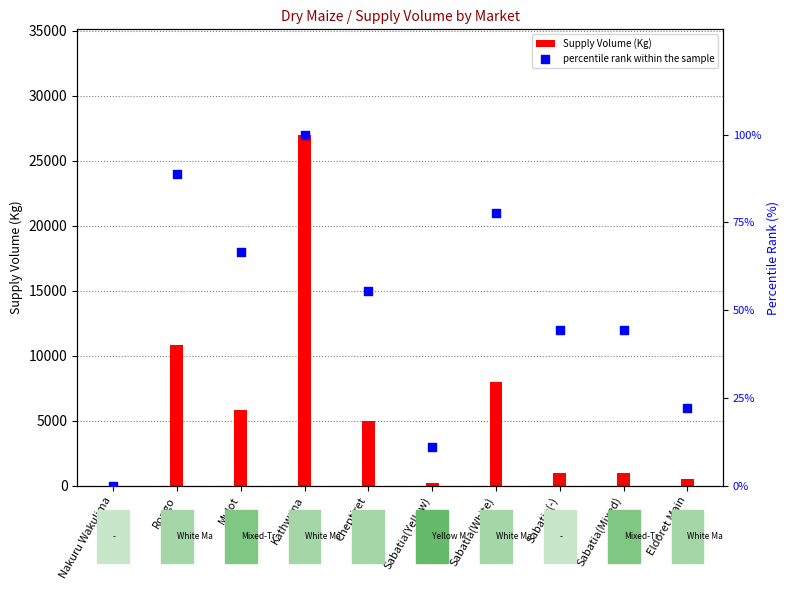

Which series has the largest total across all categories?

Supply Volume (Kg)